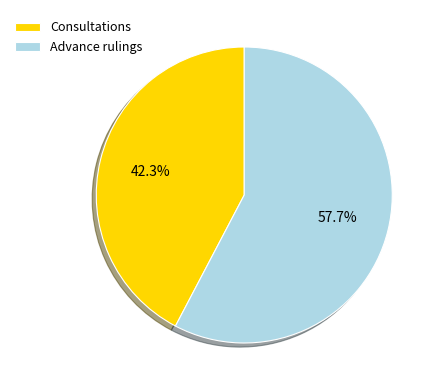

To the nearest percent, what is the difference between the largest and smallest slice percentages?

15%